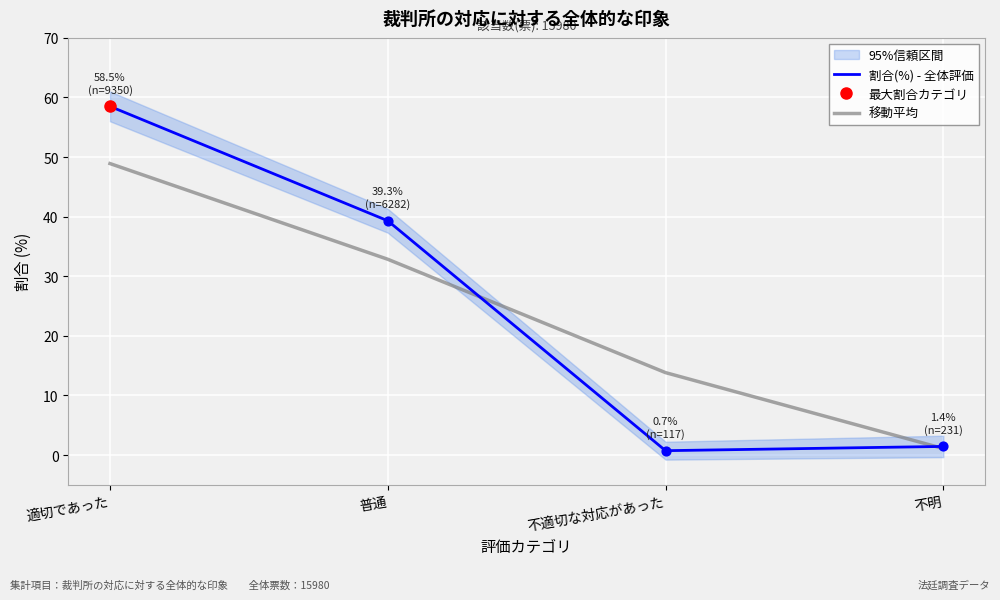

Which series contains the highest Y value?

割合(%) - 全体評価